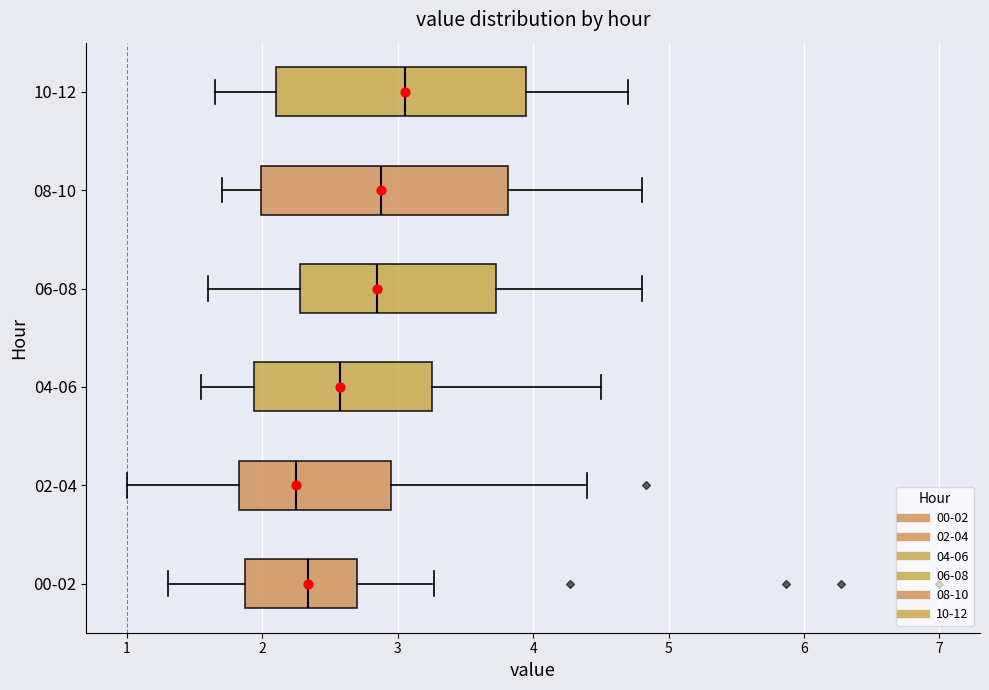

Reading bottom to top, read every box against the x-axis: the position of its median line, the range the box covers, and the ends of its whiskers. The values are not printed on the chart, so give them approximately, as read against the axis.

00-02: median 2.3, box 1.9 to 2.7, whiskers 1.3 to 3.3
02-04: median 2.3, box 1.8 to 3.0, whiskers 1.0 to 4.4
04-06: median 2.6, box 1.9 to 3.3, whiskers 1.6 to 4.5
06-08: median 2.9, box 2.3 to 3.7, whiskers 1.6 to 4.8
08-10: median 2.9, box 2.0 to 3.8, whiskers 1.7 to 4.8
10-12: median 3.1, box 2.1 to 4.0, whiskers 1.7 to 4.7